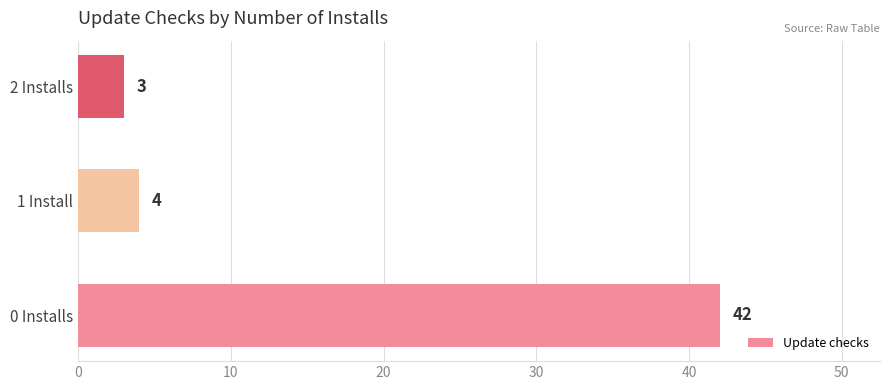

Reading bottom to top, what are all the values shown in this chart?

42	4	3